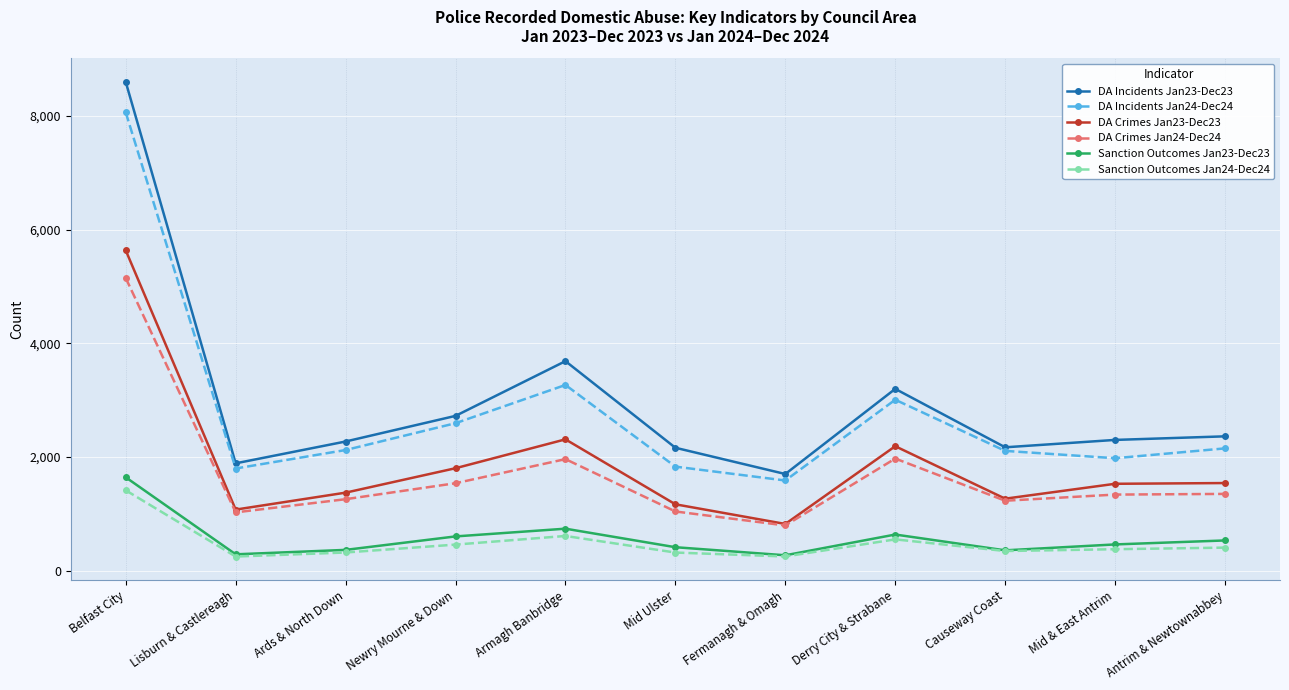

Does the chart display data point markers on the line(s)?

Yes